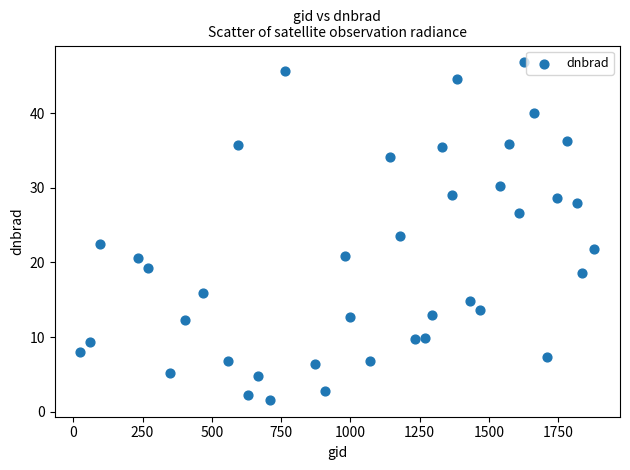

What is the range of X values (max minus min)?

1854.0